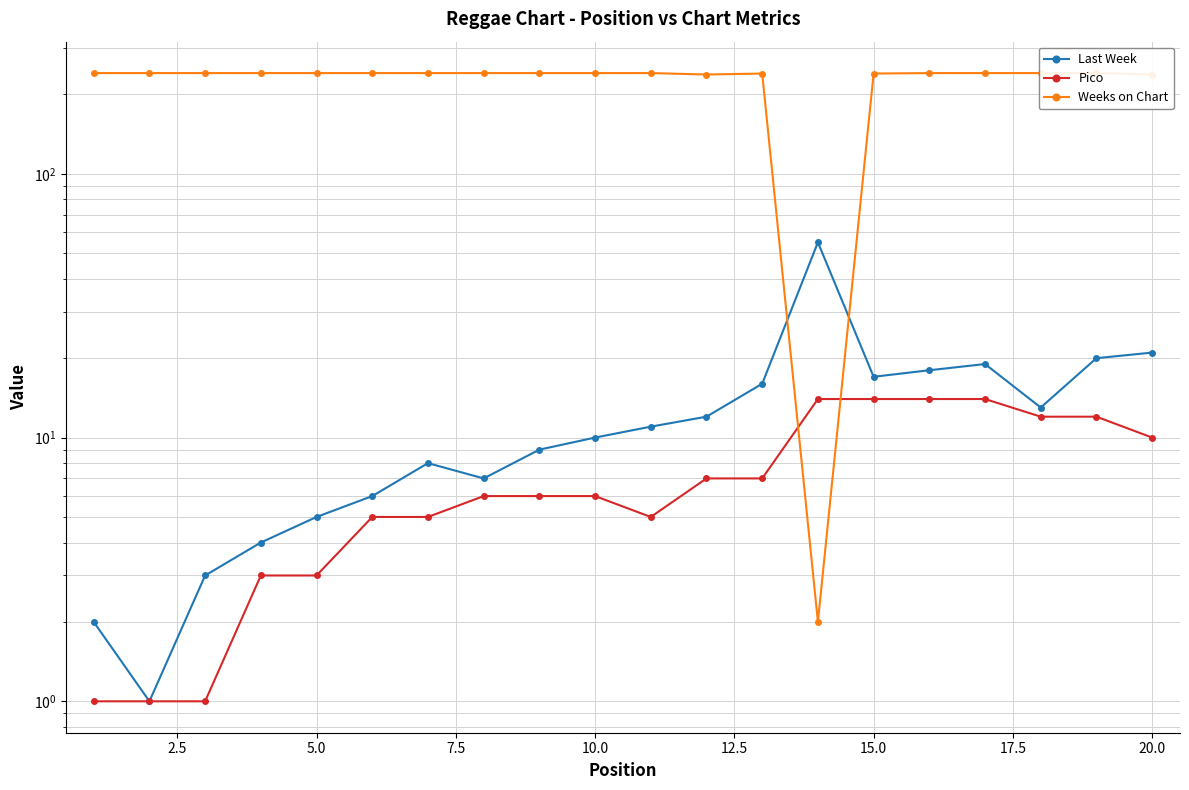

What are all the series names shown in the legend?

Last Week, Pico, Weeks on Chart